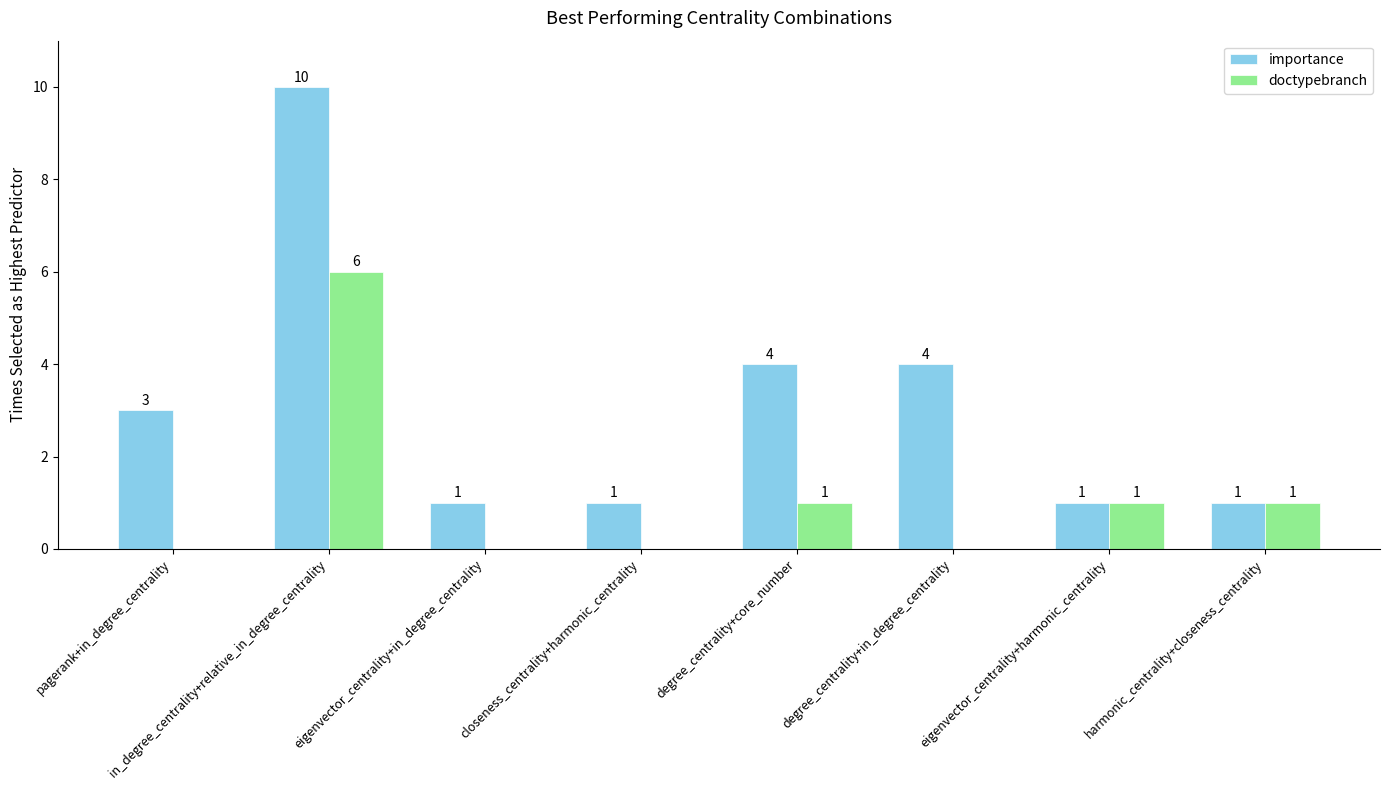

Reading right to left, transcribe all the data shown in this chart.

importance: 1	1	4	4	1	1	10	3
doctypebranch: 1	1	0	1	0	0	6	0